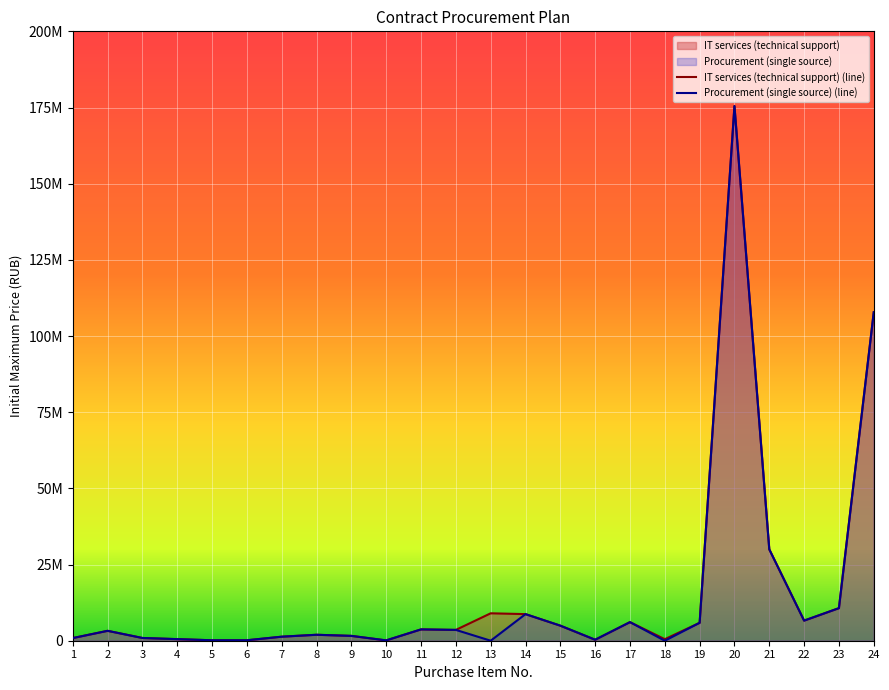

Is it true that IT services (technical support) equals 10692000 at 23?

True